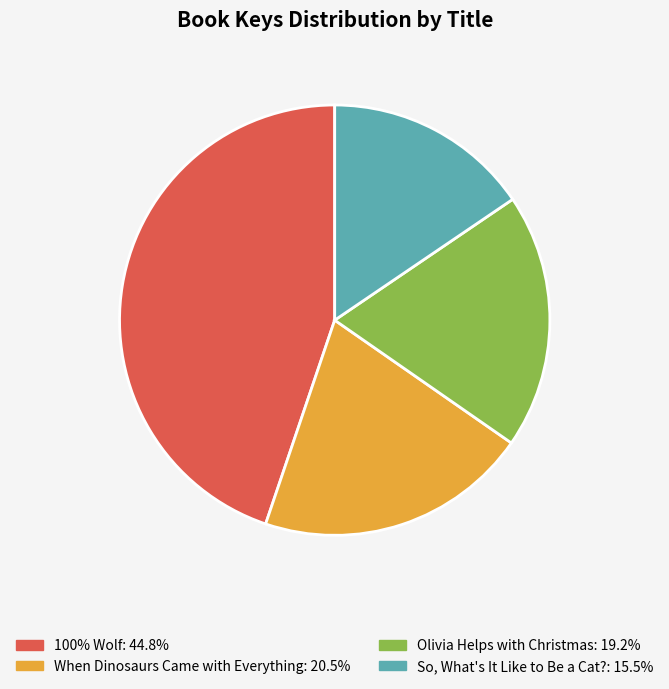

Combined, do So, What's It Like to Be a Cat? and Olivia Helps with Christmas account for over 50%?

No